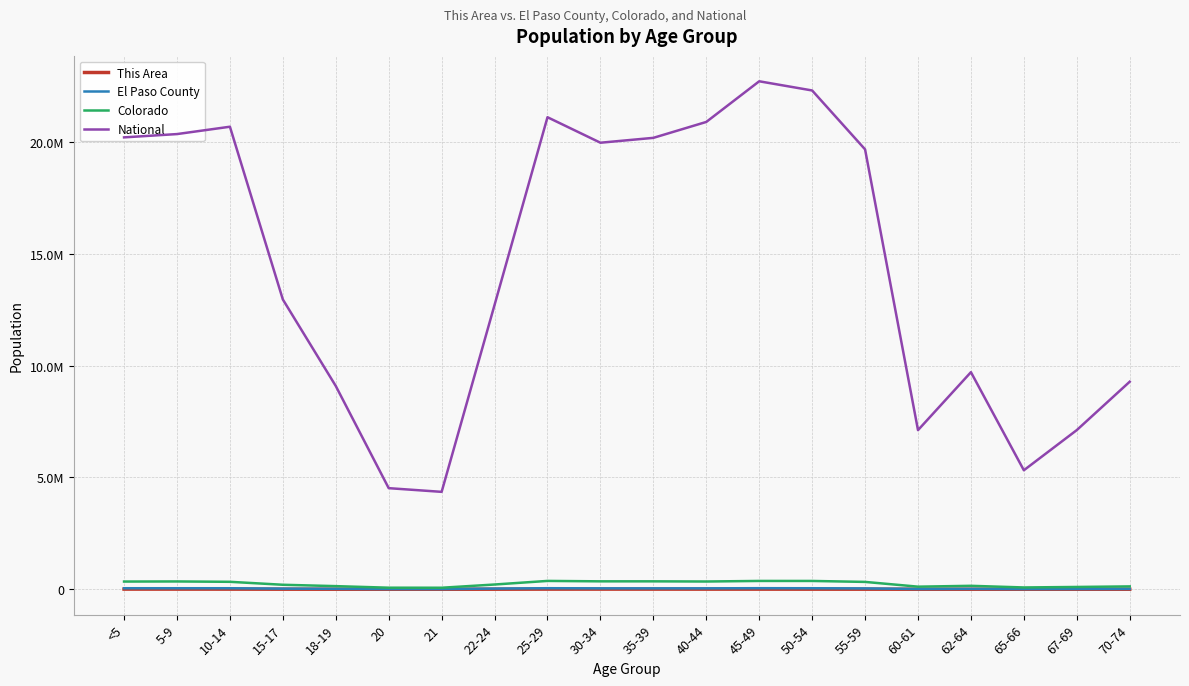

What is the difference between the second highest and minimum values in the Colorado series?

304250